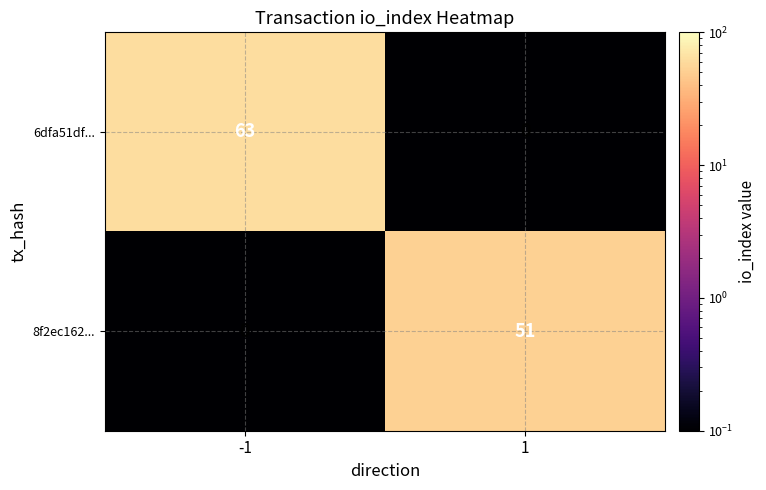

What is the maximum value for 8f2ec162...?

51